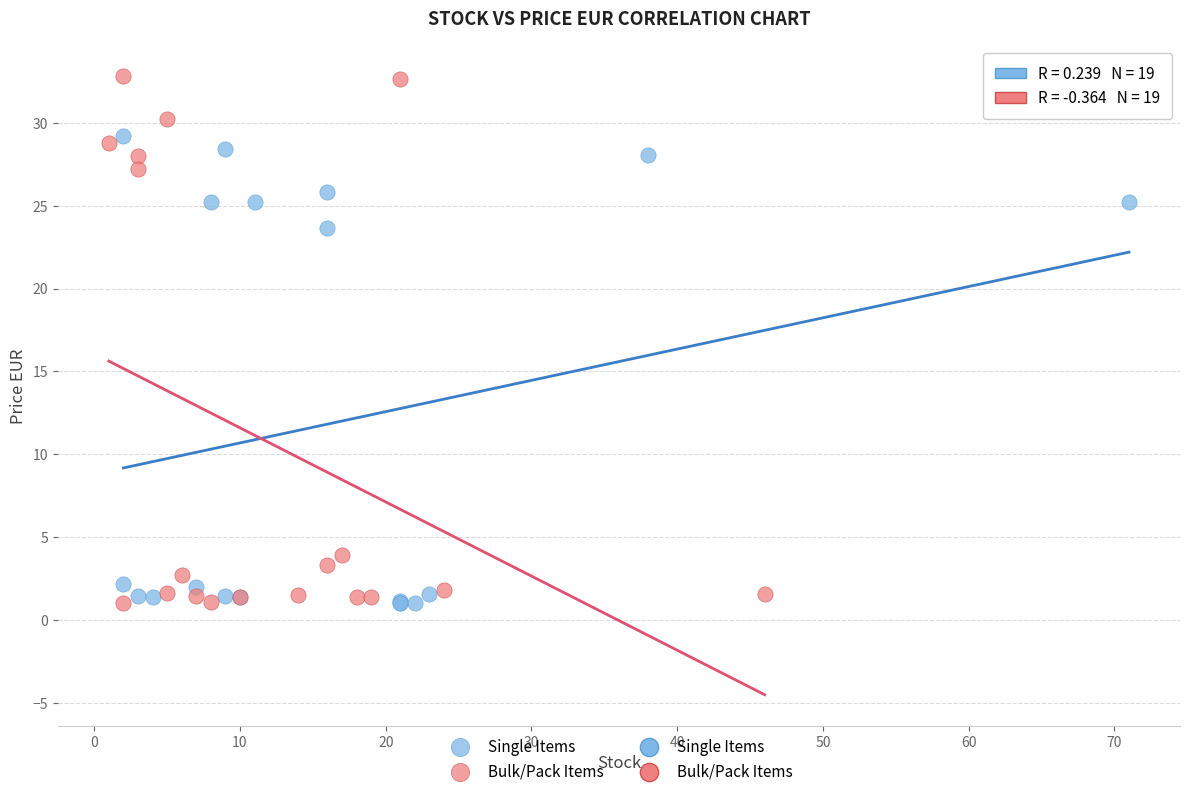

Which series contains the highest Y value?

Bulk/Pack Items